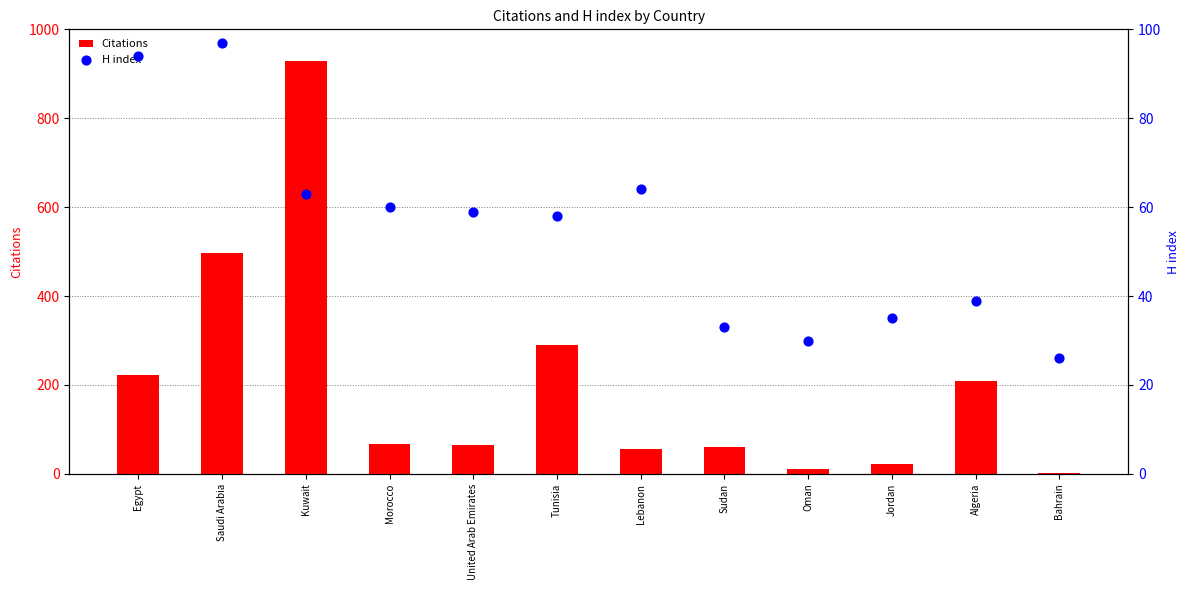

At which category is the sum across all series the highest?

Kuwait